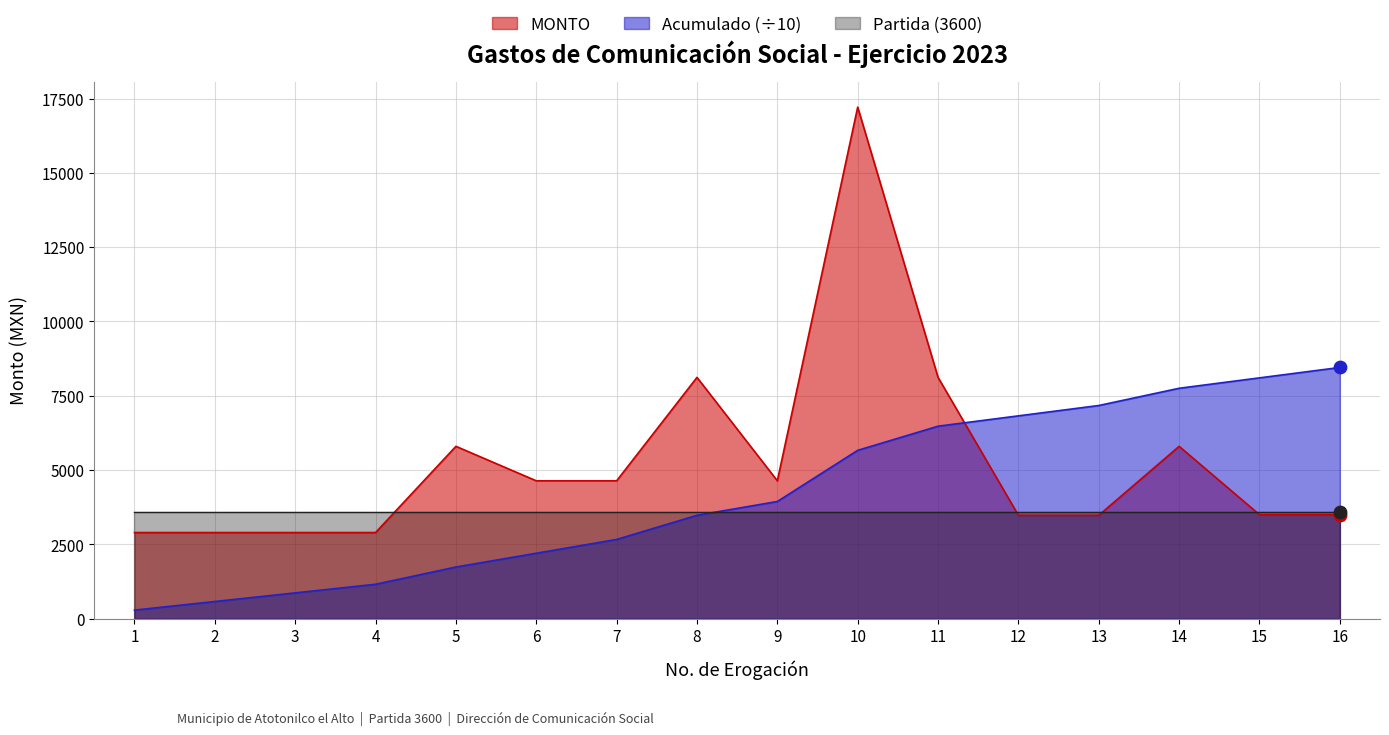

The value of MONTO at 13 is 3480.0. True or false?

True